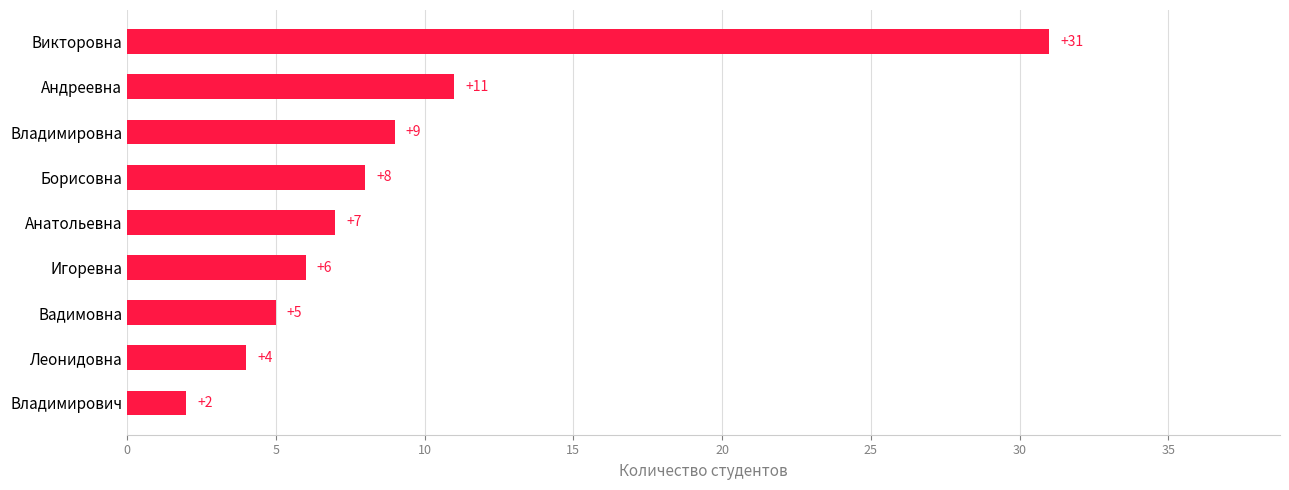

What is the change in value from Леонидовна to Андреевна?

+7